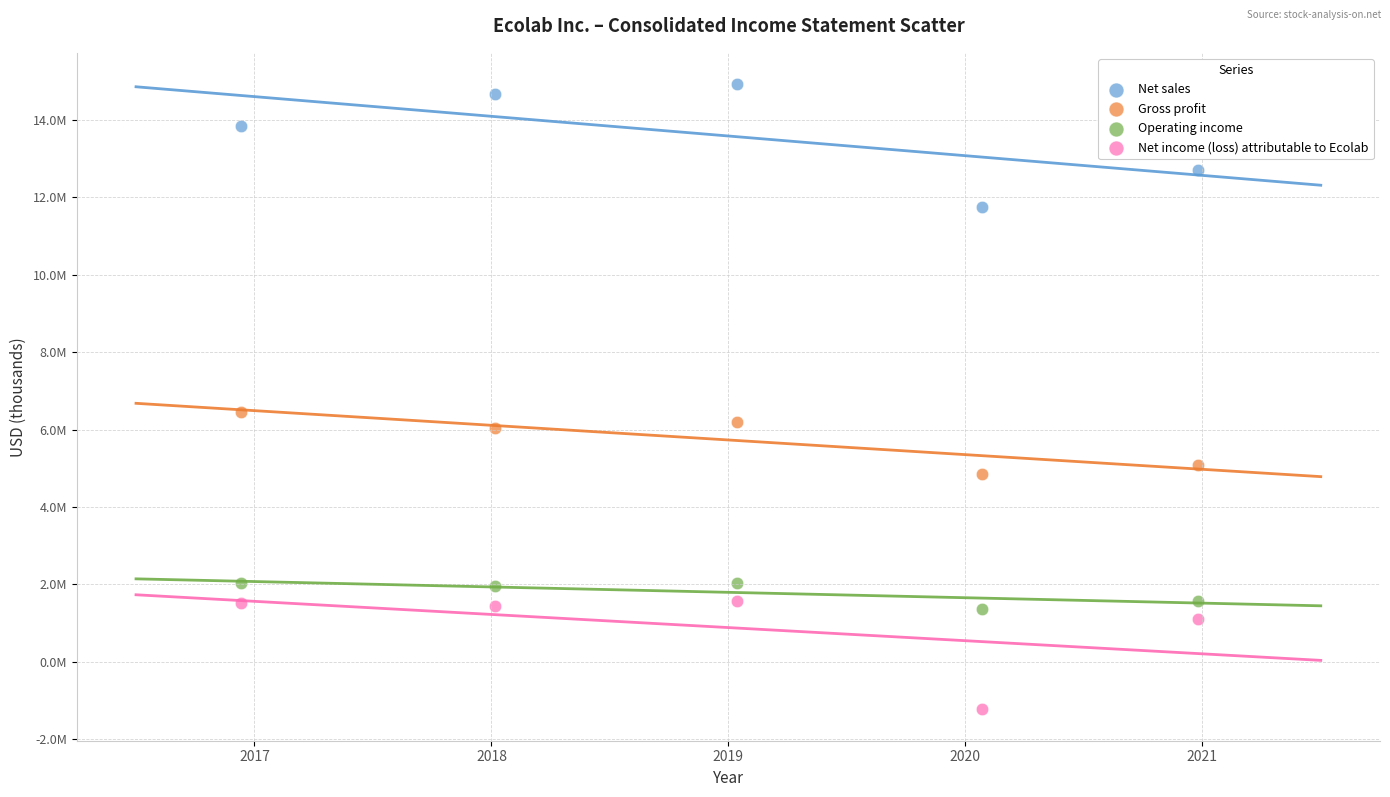

Which series reaches the minimum Y coordinate?

Net income (loss) attributable to Ecolab